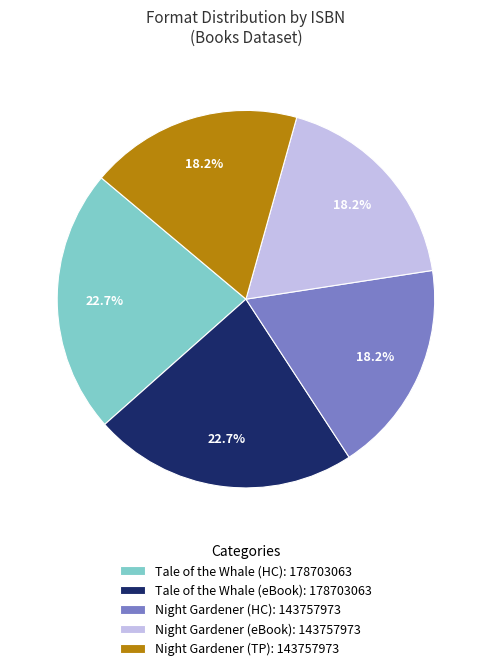

Combined, what portion of the pie is Tale of the Whale (eBook): 178703063 and Night Gardener (HC): 143757973?

40.9%